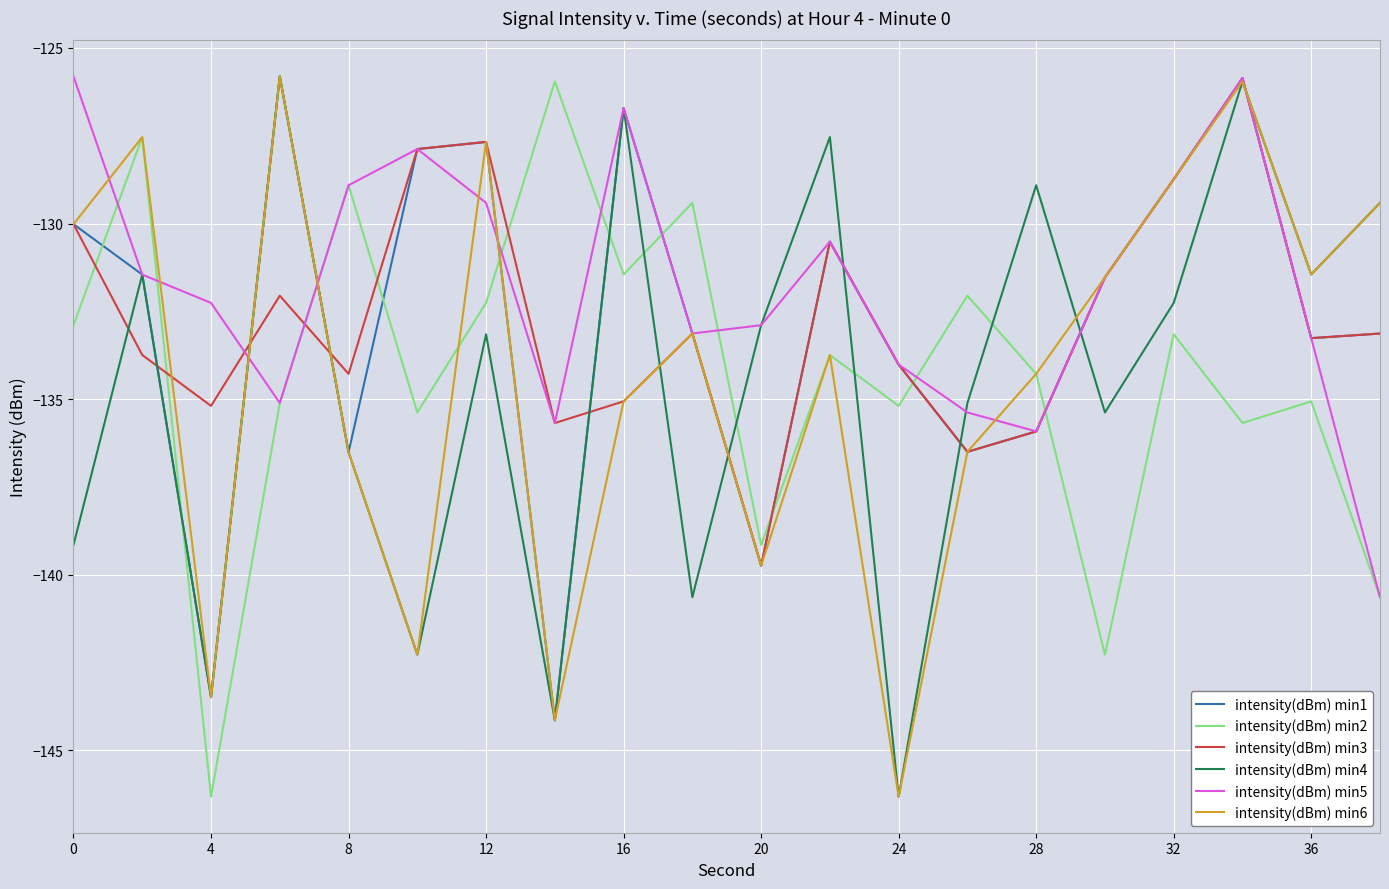

What is the sum of all intensity(dBm) min4 values?

-2688.6